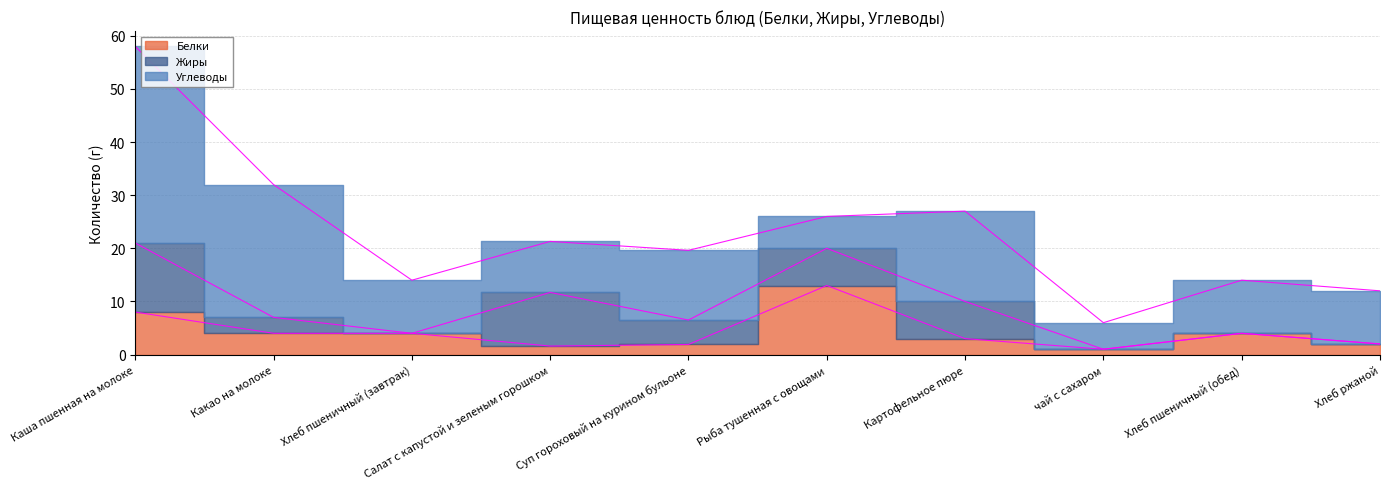

How many values in the Белки series are below 4?

5